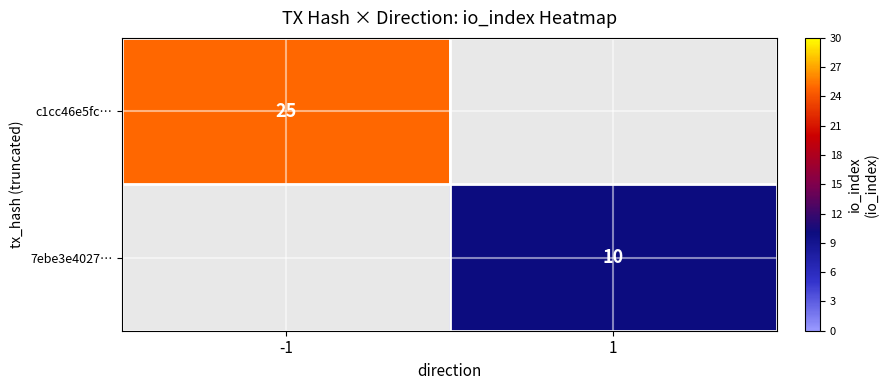

The value of c1cc46e5fc… at -1 is 35. True or false?

False